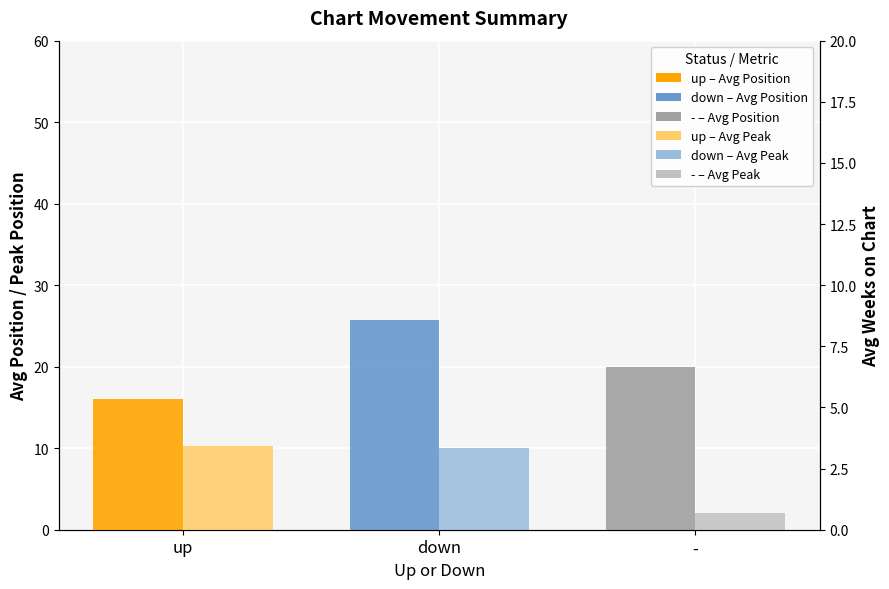

List the series in order of their overall mean, highest first.

Avg Current Position, Avg Peak Position